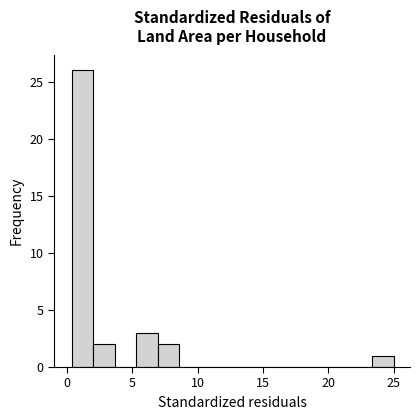

Around what value on the x-axis is the tallest bar? Give the approximate position of its centre, as read against the axis.

1.0